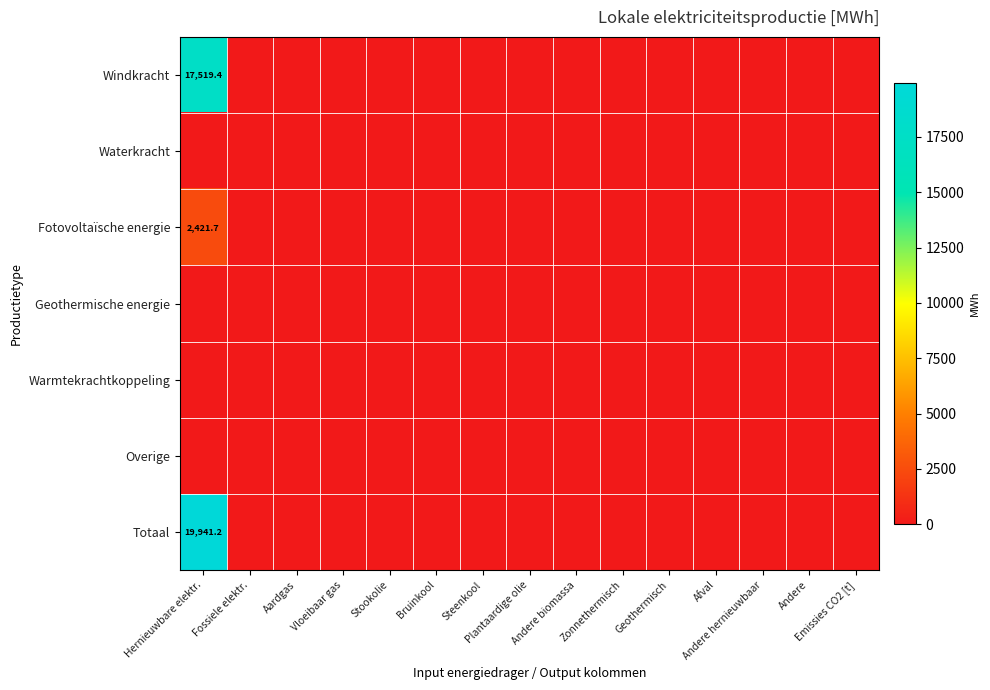

What is the maximum value shown in the chart?

19941.2